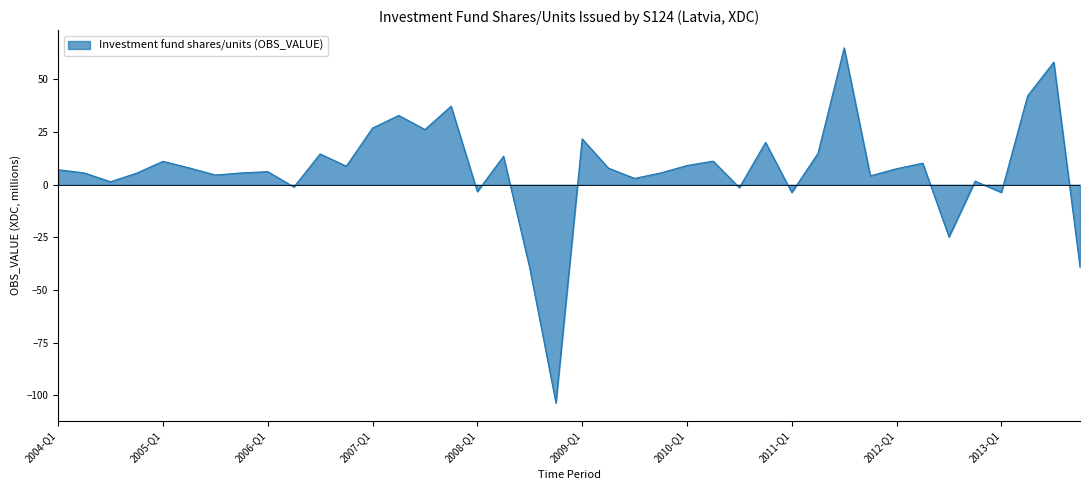

What is the difference between the maximum and minimum values?

168.7